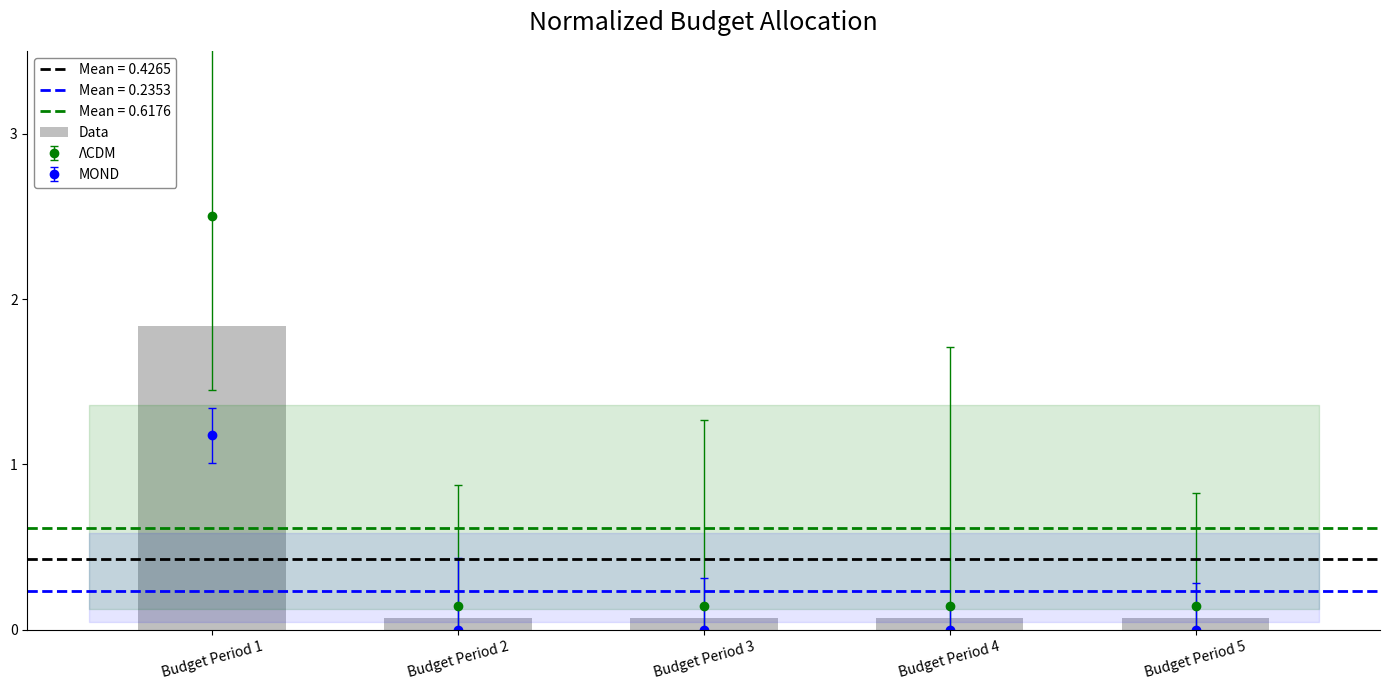

Reading left to right, extract all data points from this chart.

1.8	0.1	0.1	0.1	0.1